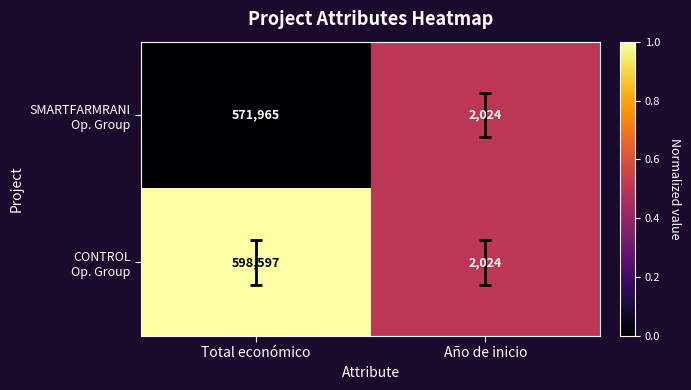

What is the smallest value displayed?

2024